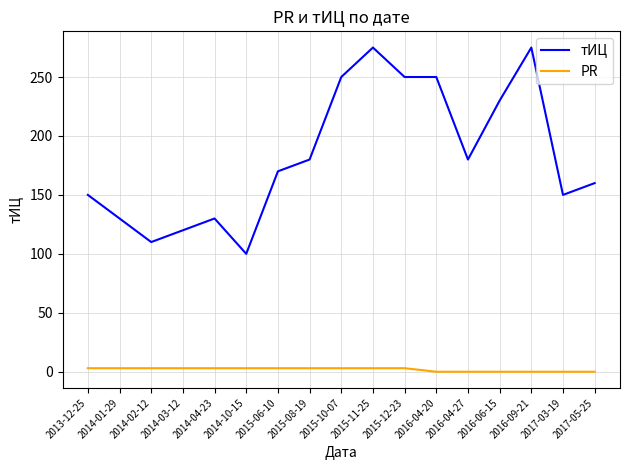

Rank the series at 2015-10-07 from lowest to highest value.

PR, тИЦ